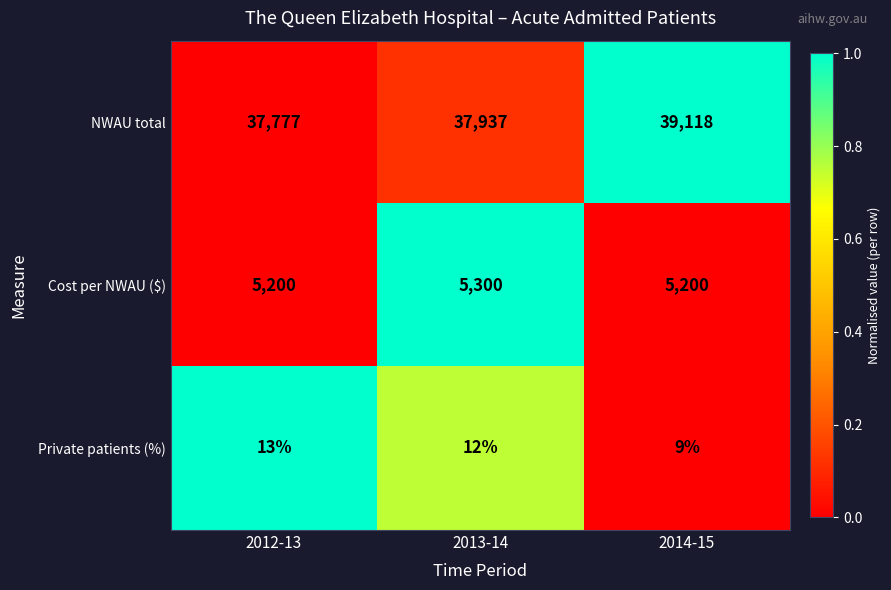

Is it true that Private patients (%) equals 9 at 2014-15?

True